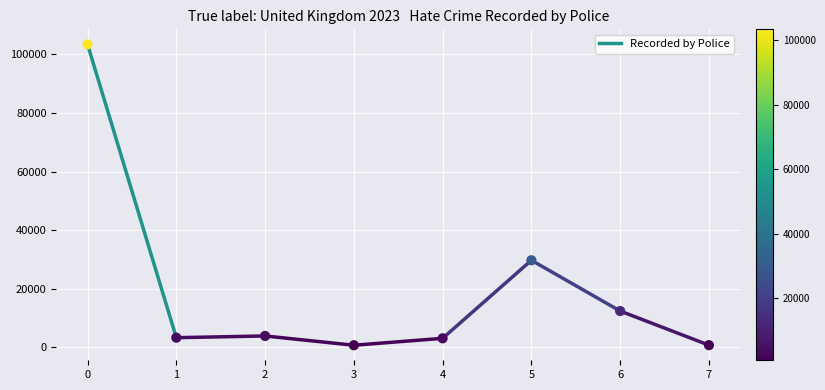

What is the average Y value?

19641